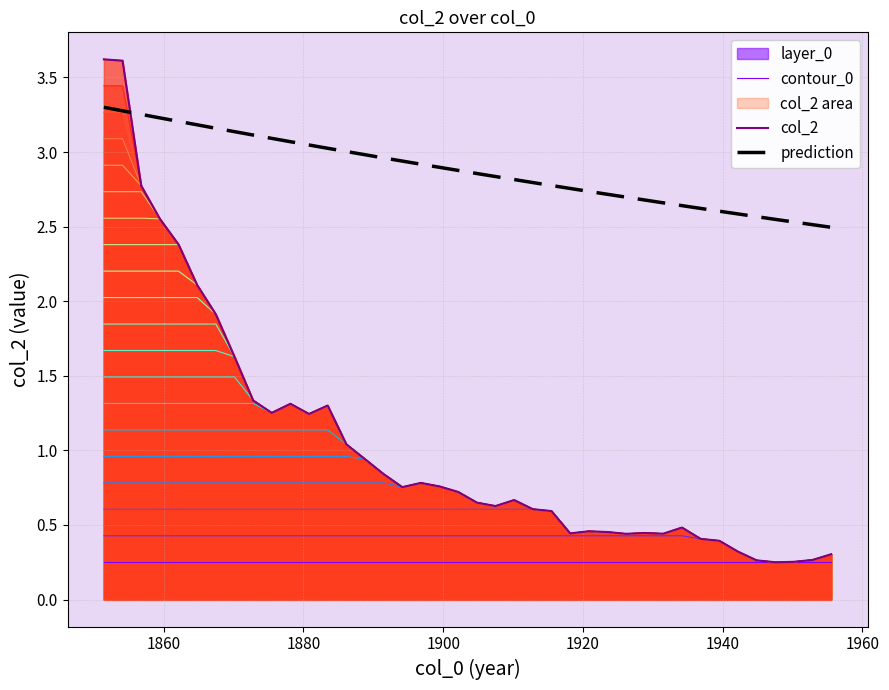

Reading left to right, transcribe all the data shown in this chart.

3.6	3.6	2.8	2.6	2.4	2.1	1.9	1.6	1.3	1.3	1.3	1.2	1.3	1.0	0.9	0.8	0.8	0.8	0.8	0.7	0.6	0.6	0.7	0.6	0.6	0.4	0.5	0.5	0.4	0.4	0.4	0.5	0.4	0.4	0.3	0.3	0.3	0.3	0.3	0.3